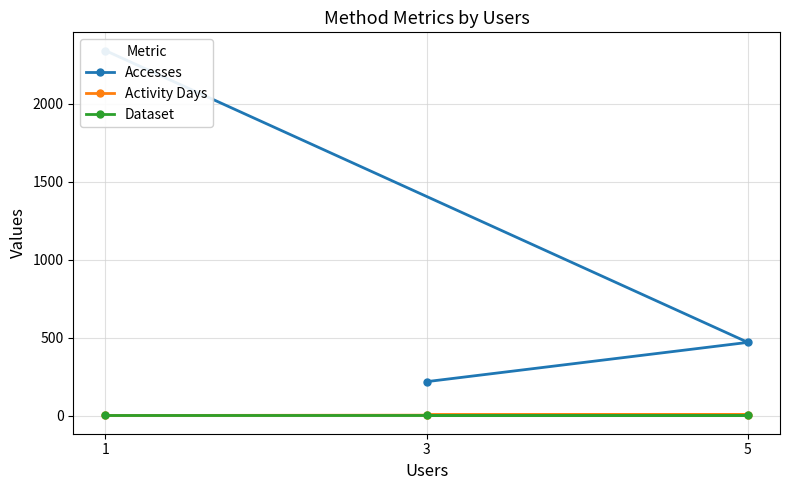

What is the sum of the Dataset values at 3 and 5?

2